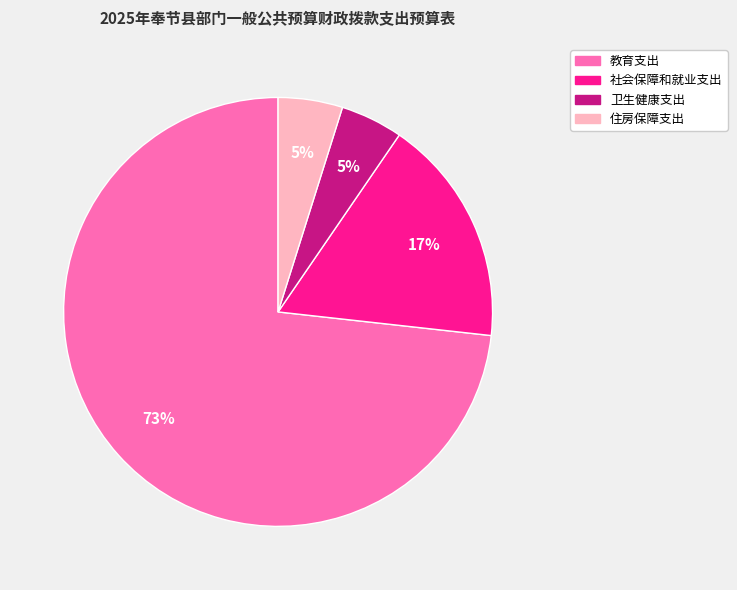

Combined, do 卫生健康支出 and 住房保障支出 account for over 50%?

No